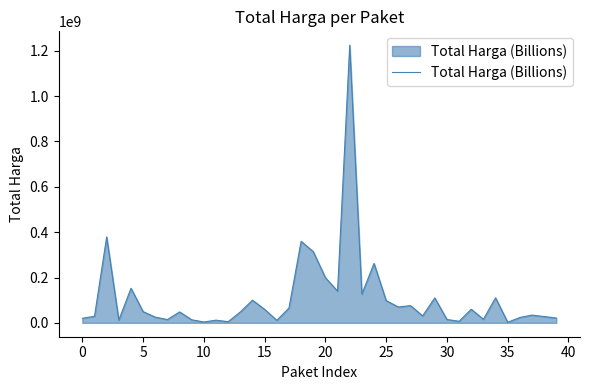

What is the difference between the maximum and minimum values?

1222286250